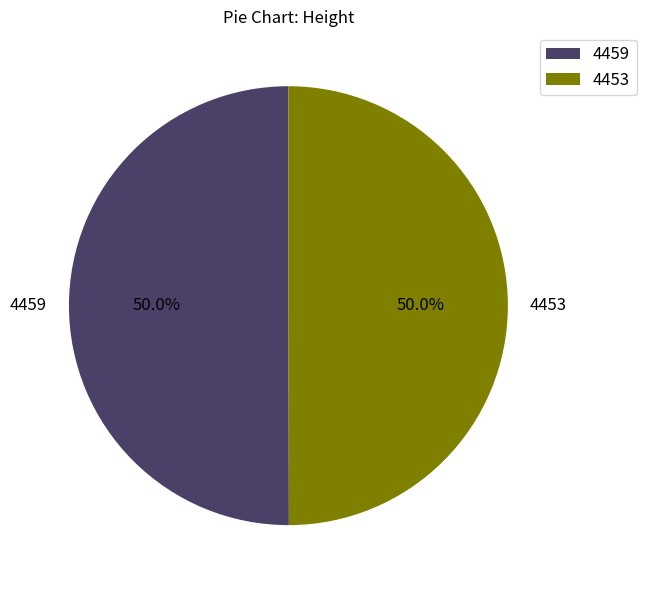

What portion of the pie excludes 4453?

50.0%